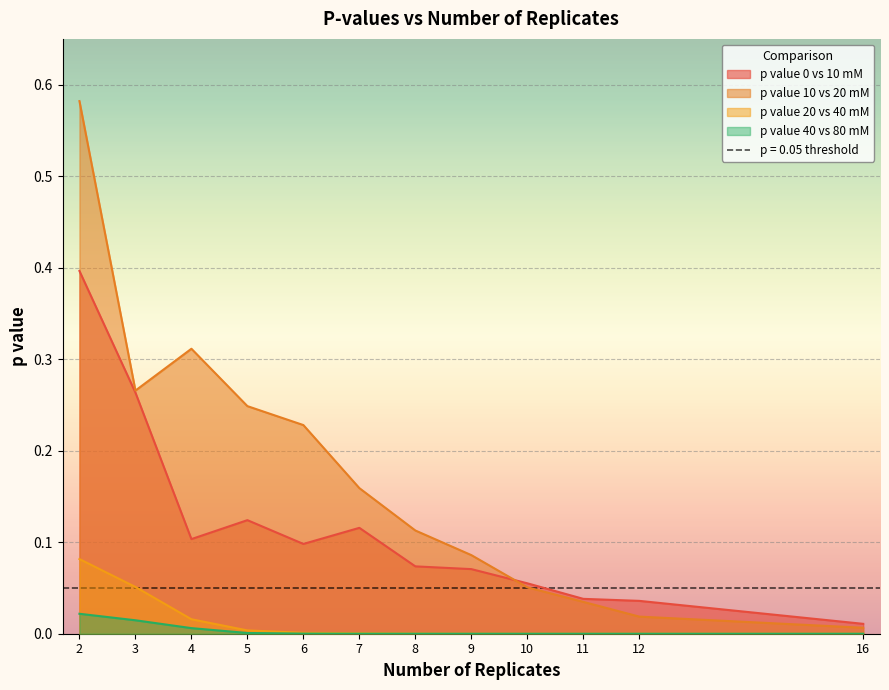

Which has a higher value, 7 or 3?

3